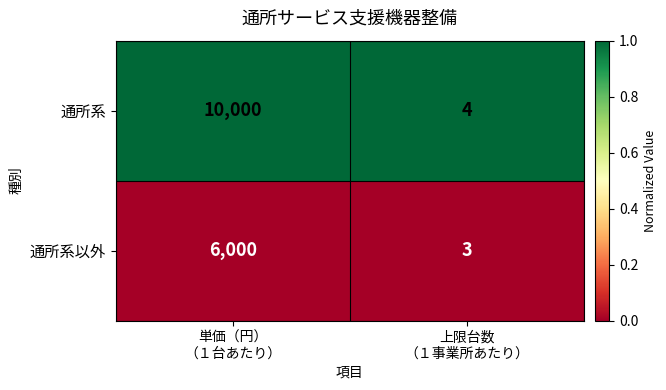

Rank the series by their average value, from highest to lowest.

通所系, 通所系以外